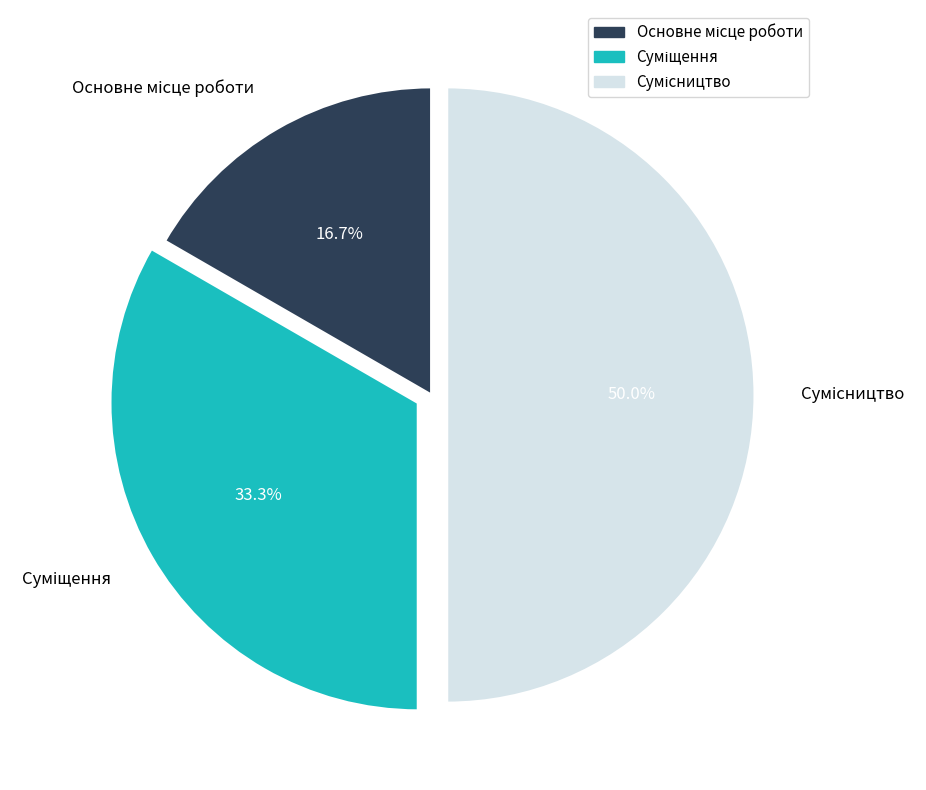

Which slice is the largest?

Сумісництво